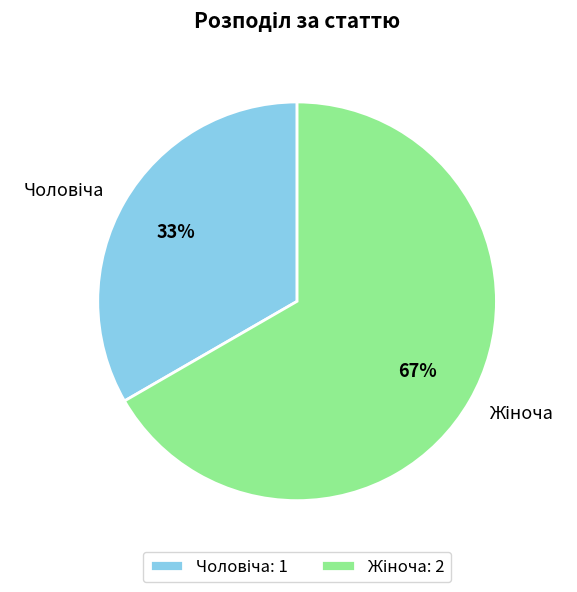

Is there any slice that represents more than half of the pie?

Yes